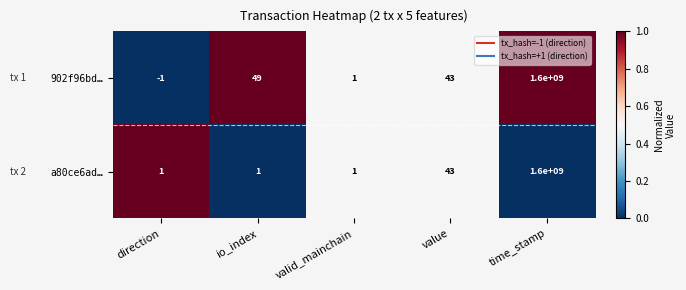

Between io_index and valid_mainchain, which series saw the biggest shift?

902f96bd…